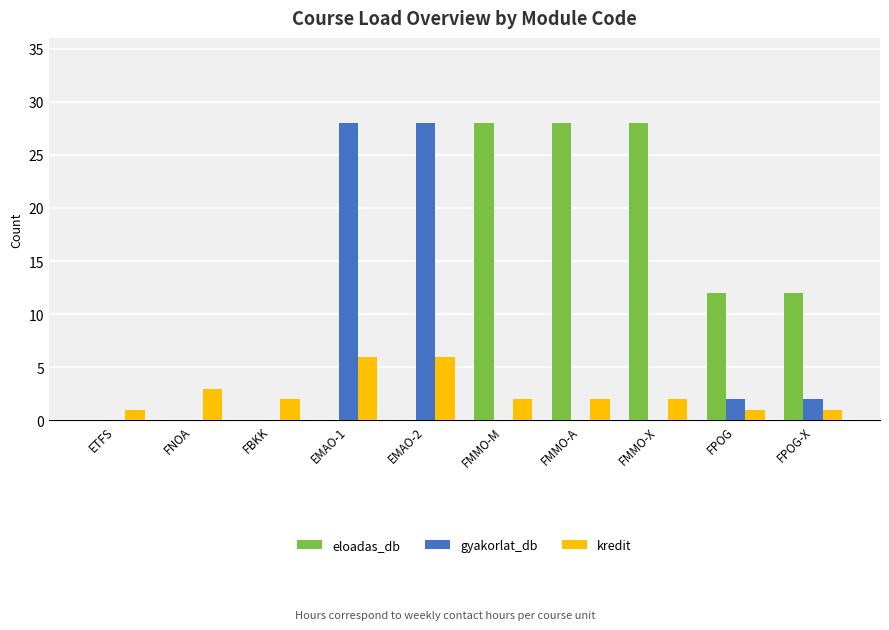

Is the value of gyakorlat_db at FMMO-A greater than the value of kredit at FBKK?

No